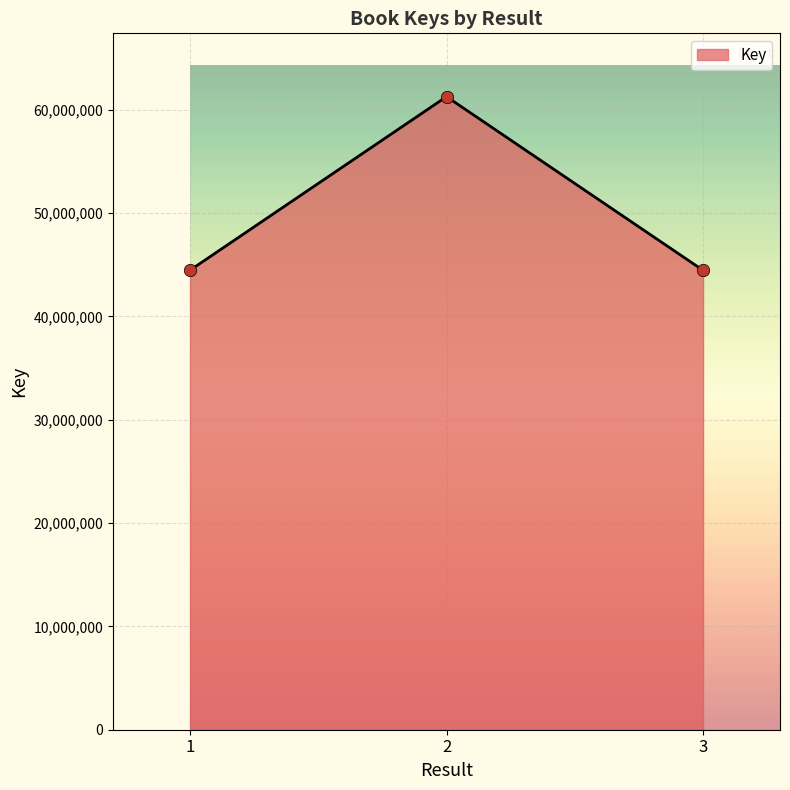

What is the ratio of the value at 1 to the value at 2?

0.7